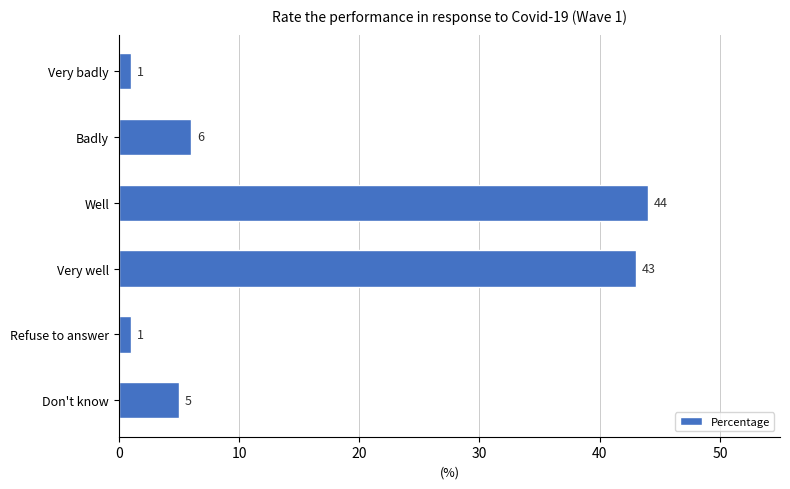

How many series are shown in this chart?

1